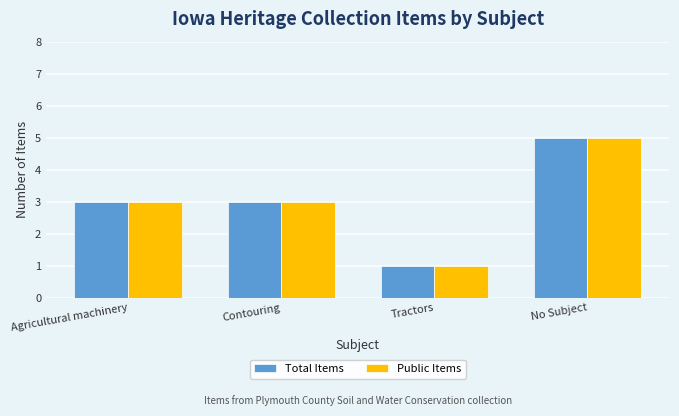

What are all the series names shown in the legend?

Total Items, Public Items